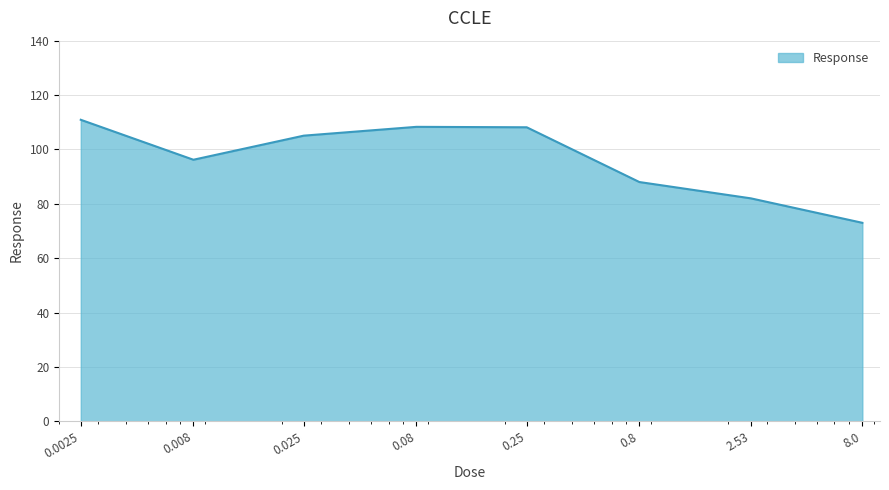

What is the sum of all values?

771.6